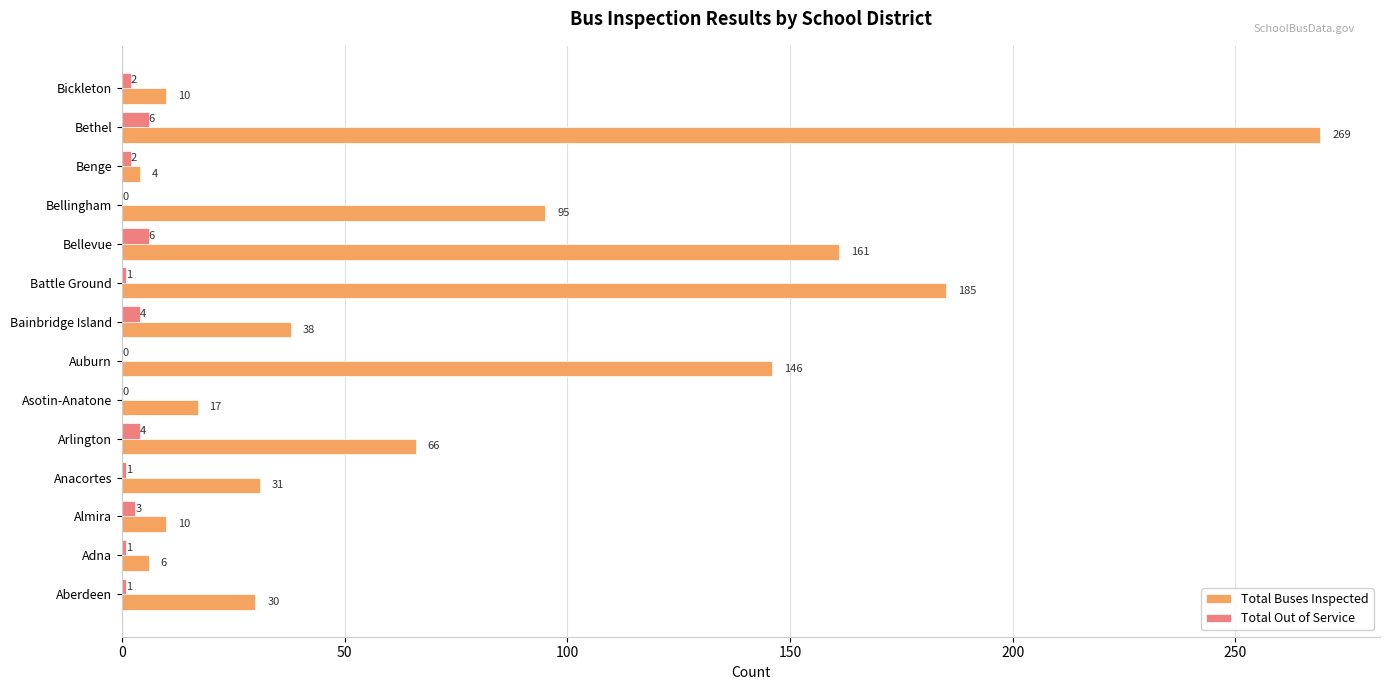

What is the average value of the Total Buses Inspected series?

76